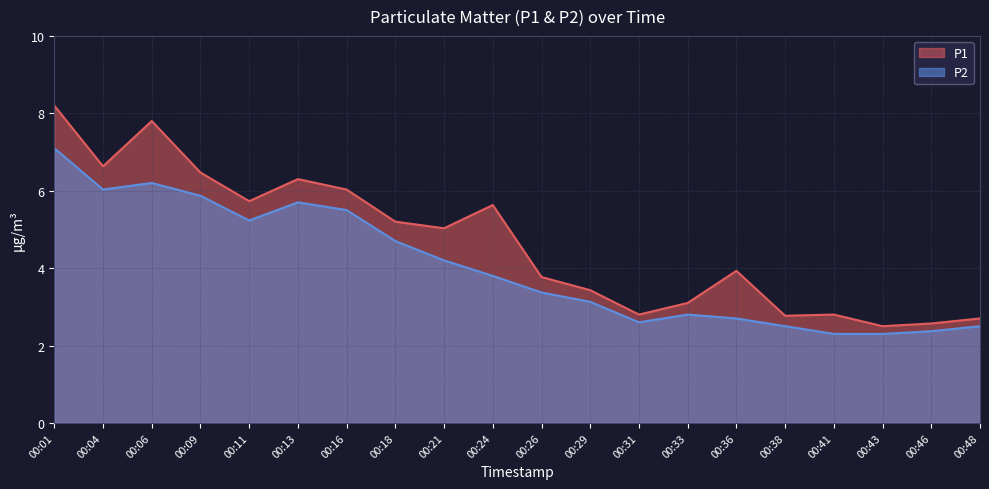

Is it true that P1 equals 6.6 at 00:04?

True